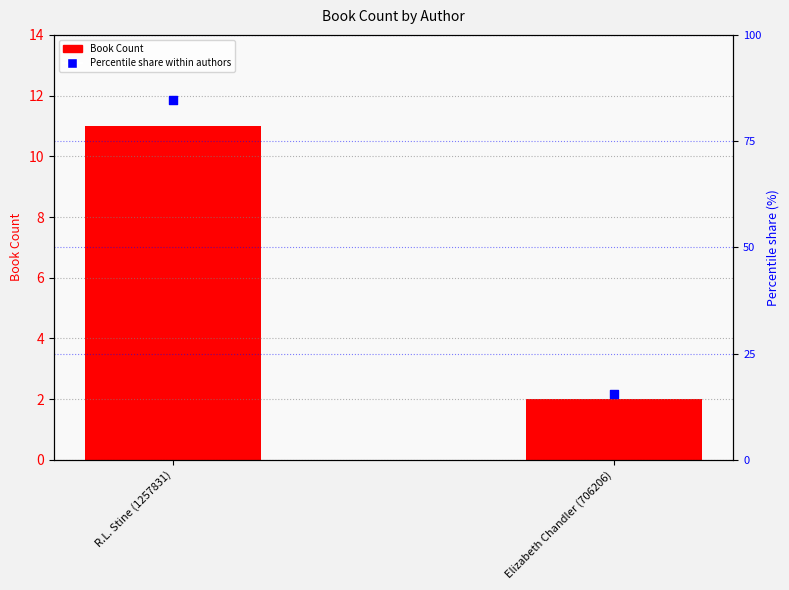

At how many categories does at least one series exceed 36?

1